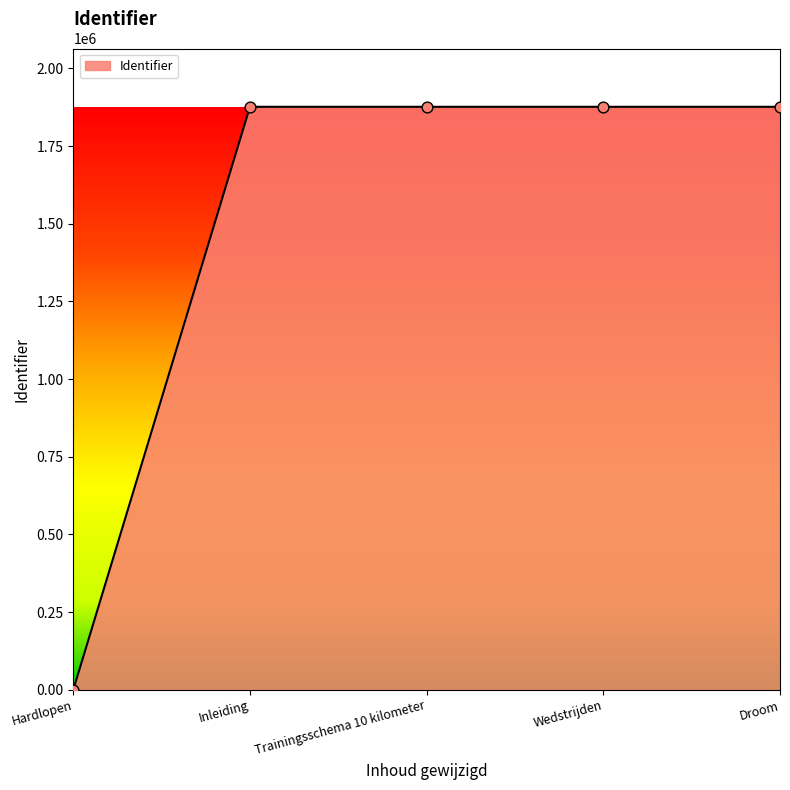

What is the change in value from Inleiding to Wedstrijden?

+6